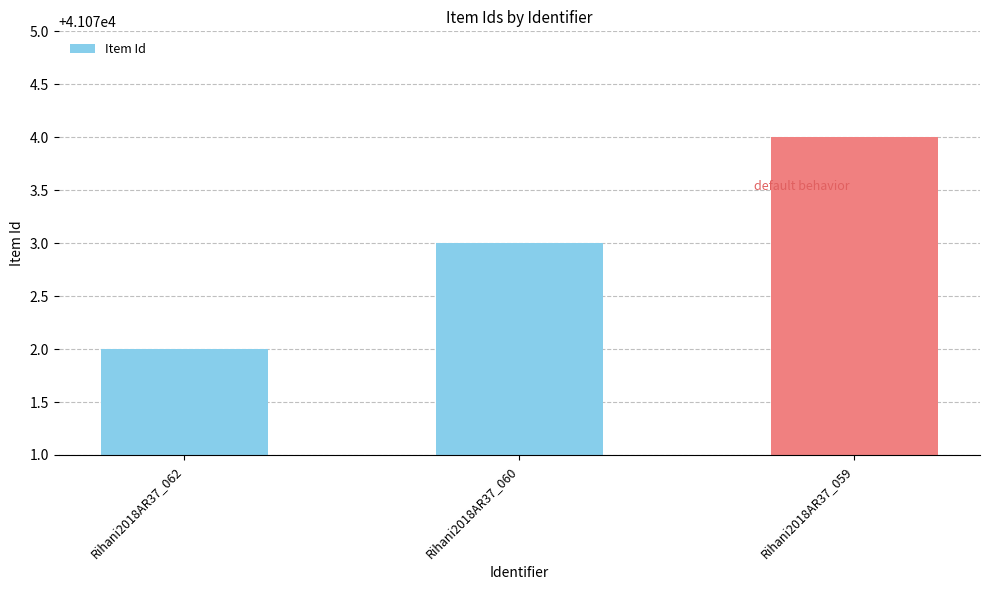

What is the sum of the values at Rihani2018AR37_062 and Rihani2018AR37_060?

82145